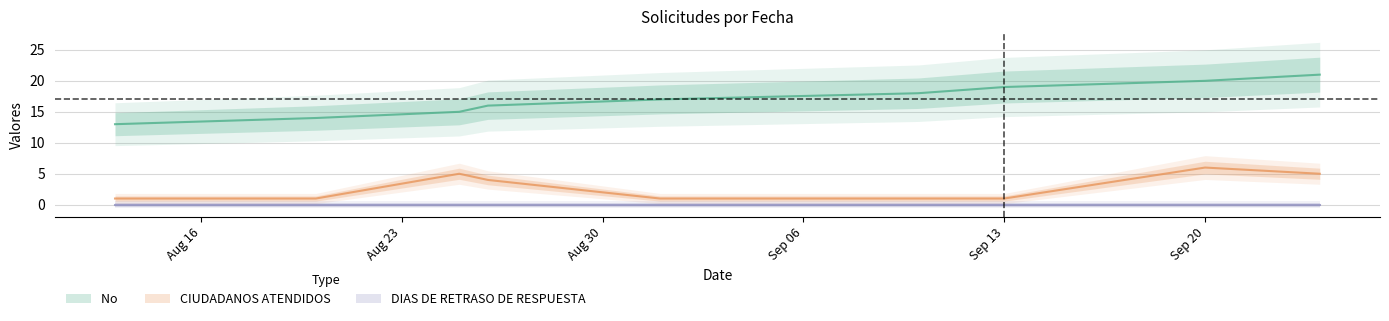

The value of CIUDADANOS ATENDIDOS at Sep 13 is 2. True or false?

False